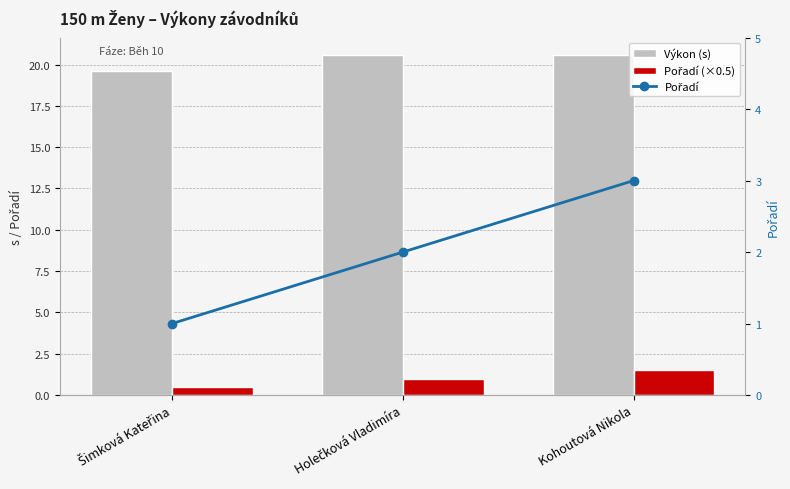

What is the smallest value displayed?

0.5